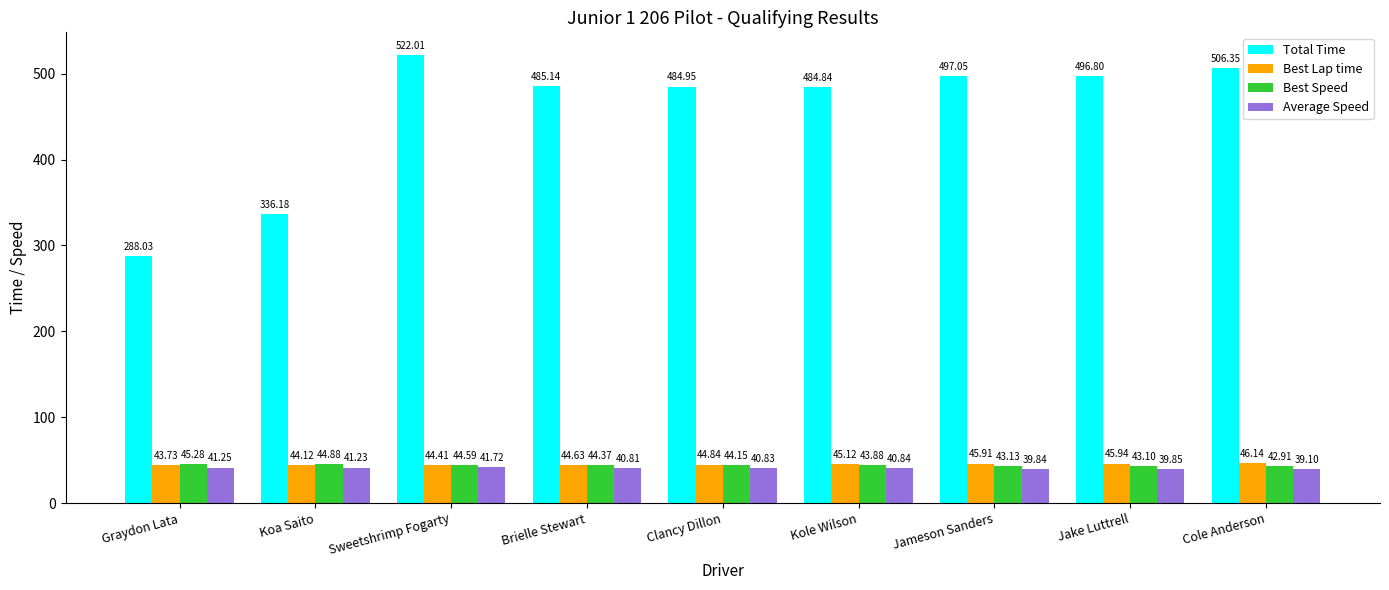

What is the value of the Best Lap time bar at the 5th from the left?

44.8